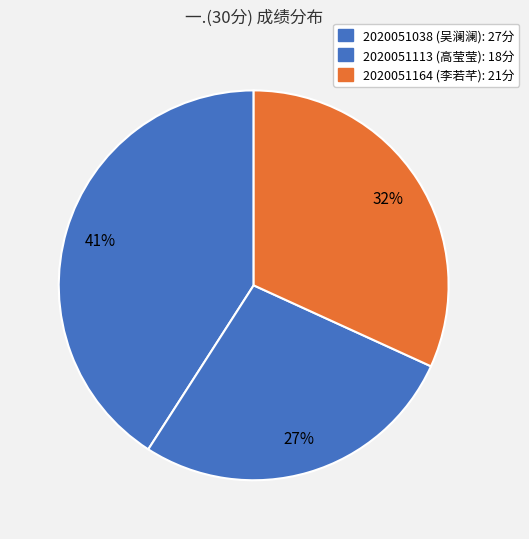

How many slices are in this pie chart?

3